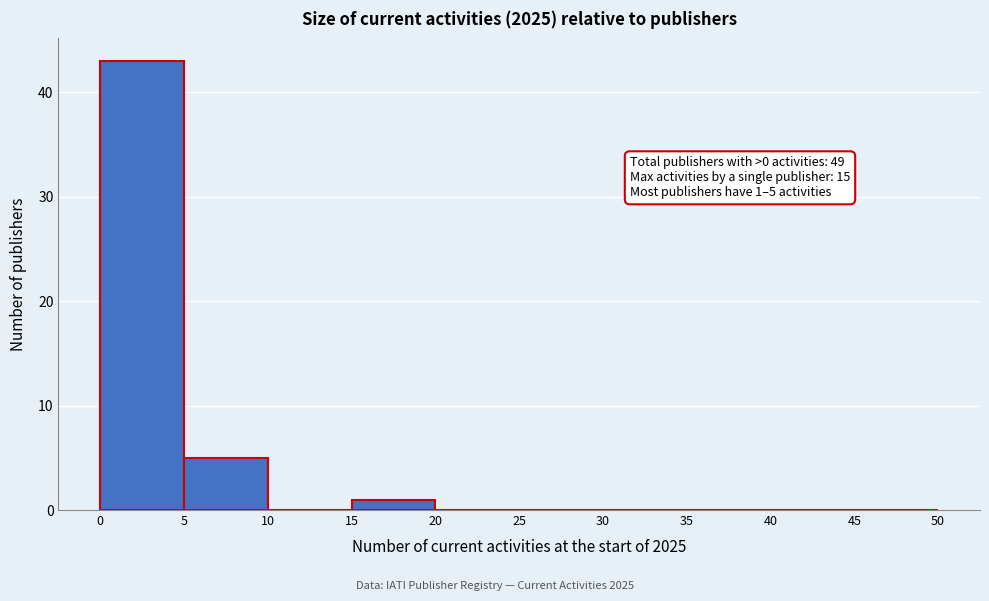

Which range on the x-axis has the tallest bar?

0 to 5